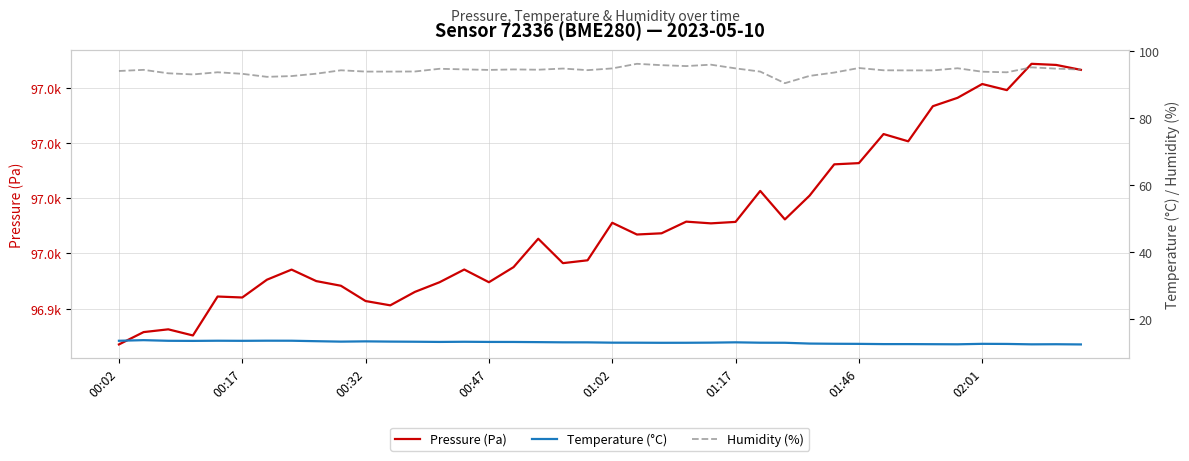

How many data points does each series have?

40